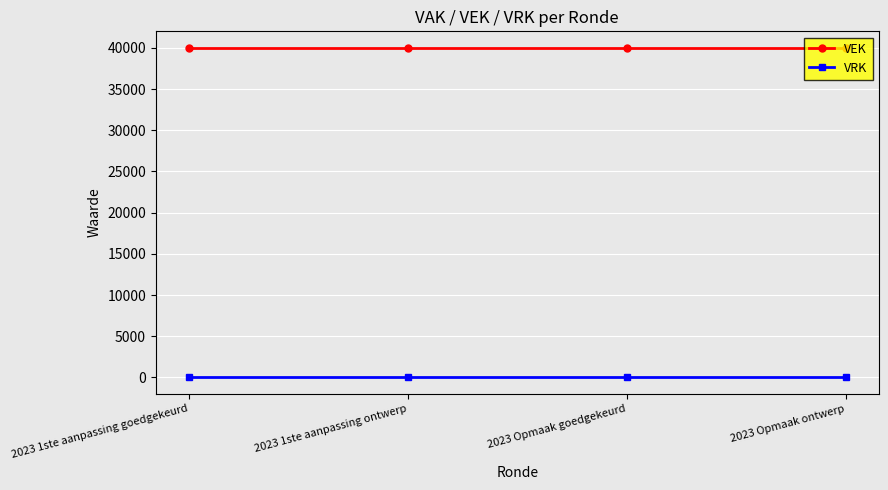

What is the approximate value of VEK at 2023 Opmaak ontwerp?

40000